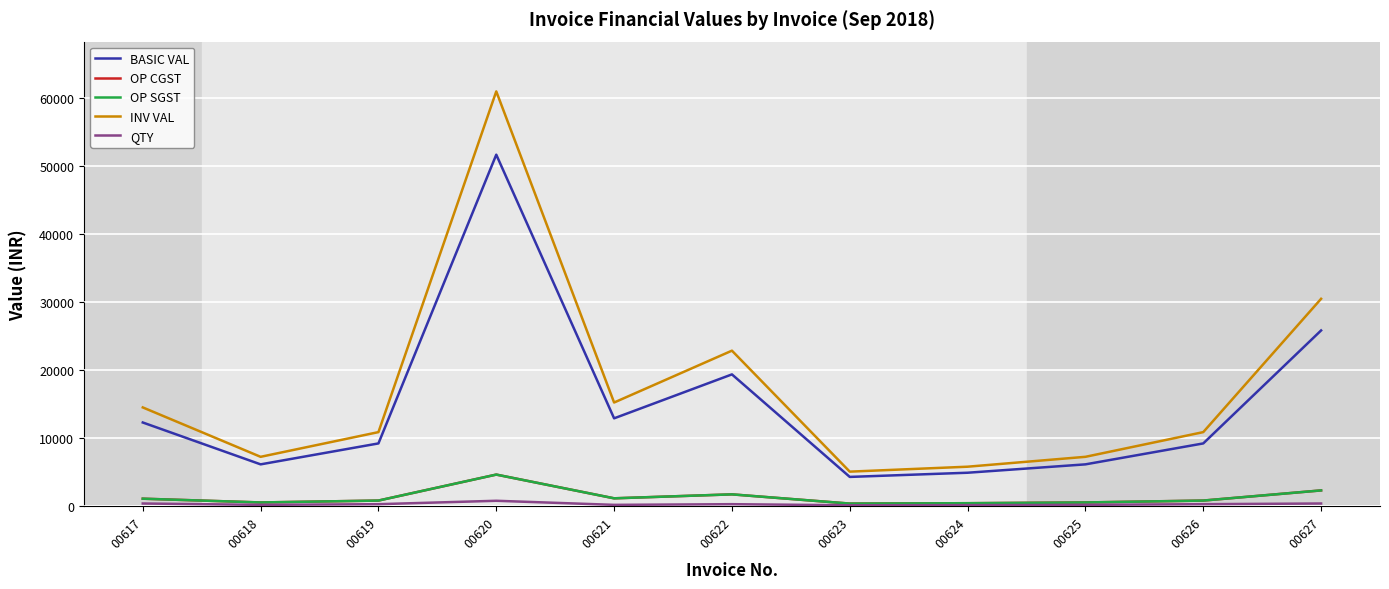

What is the spread (max minus min) of values at 00622?

22550.7